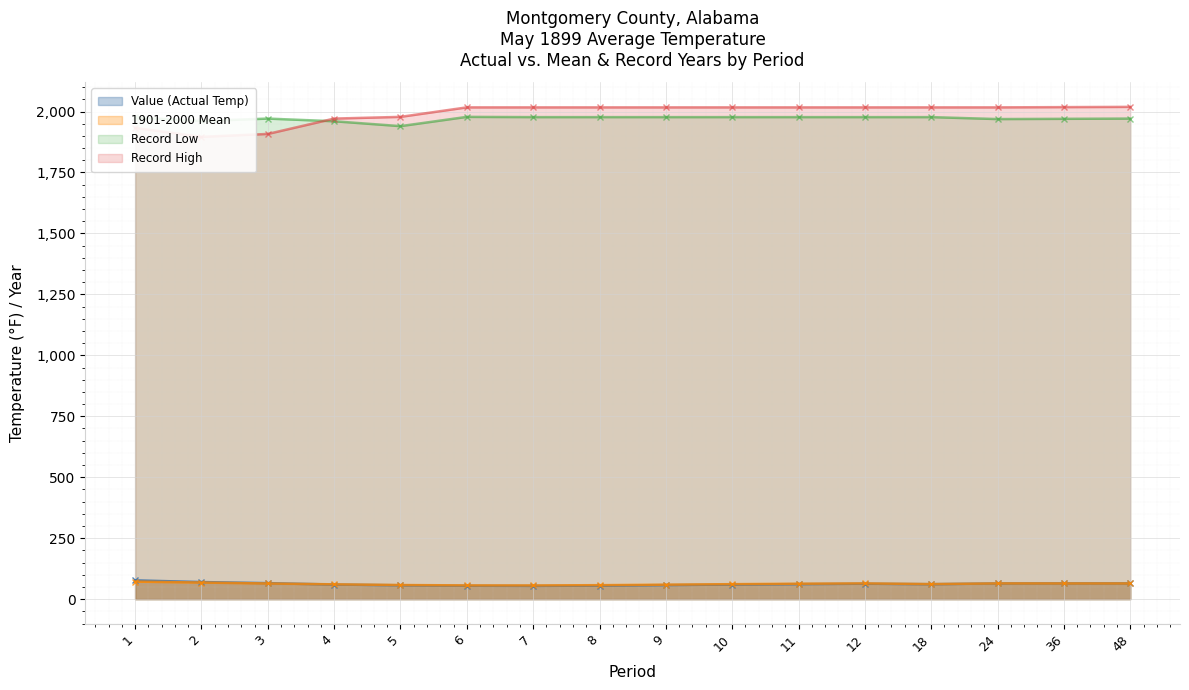

The 1901-2000 Mean series shows 95.3 at 4. True or false?

False